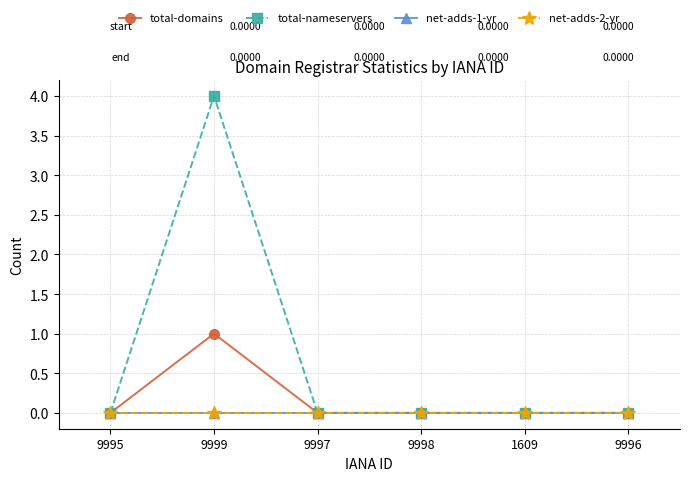

Does the chart have visible grid lines?

Yes